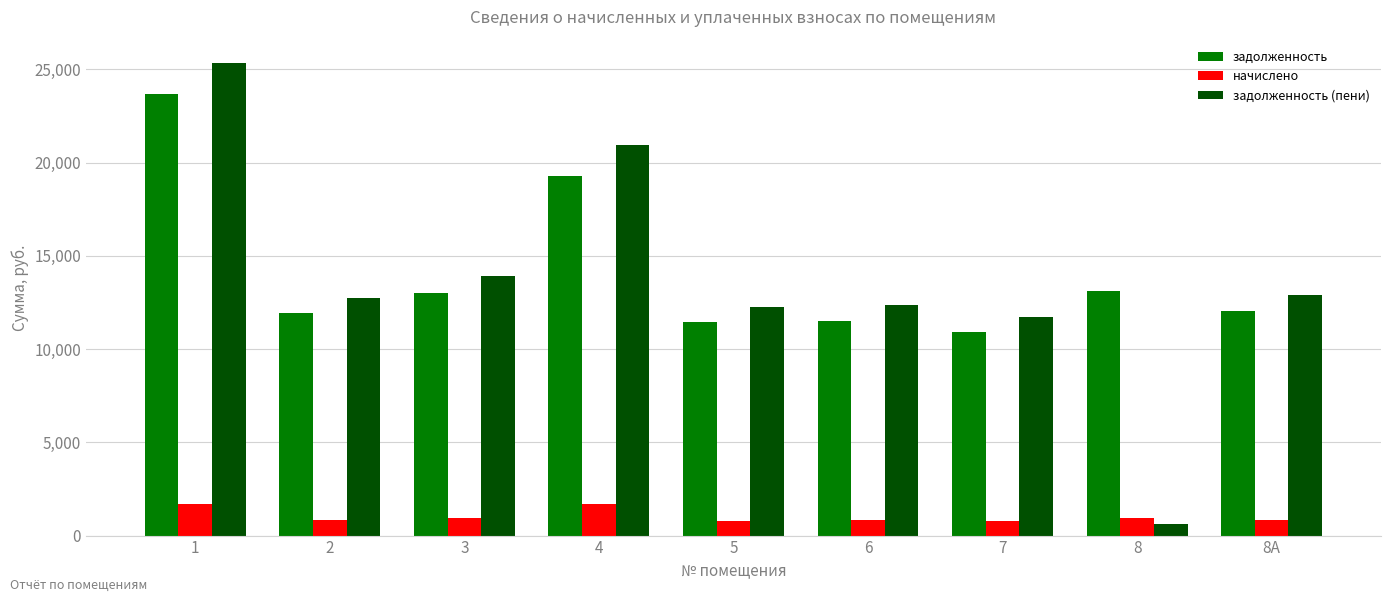

What is the lowest value of the задолженность (пени) series?

615.8